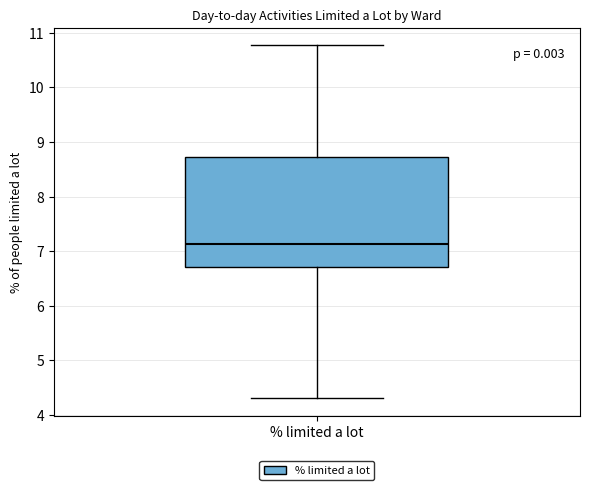

Transcribe this box plot: give where the median line is, the range the box spans, and where the two whiskers end, as read against the y-axis. The values are not printed on the chart, so give them approximately, as read against the axis.

median 7.1, box 6.7 to 8.7, whiskers 4.3 to 10.8